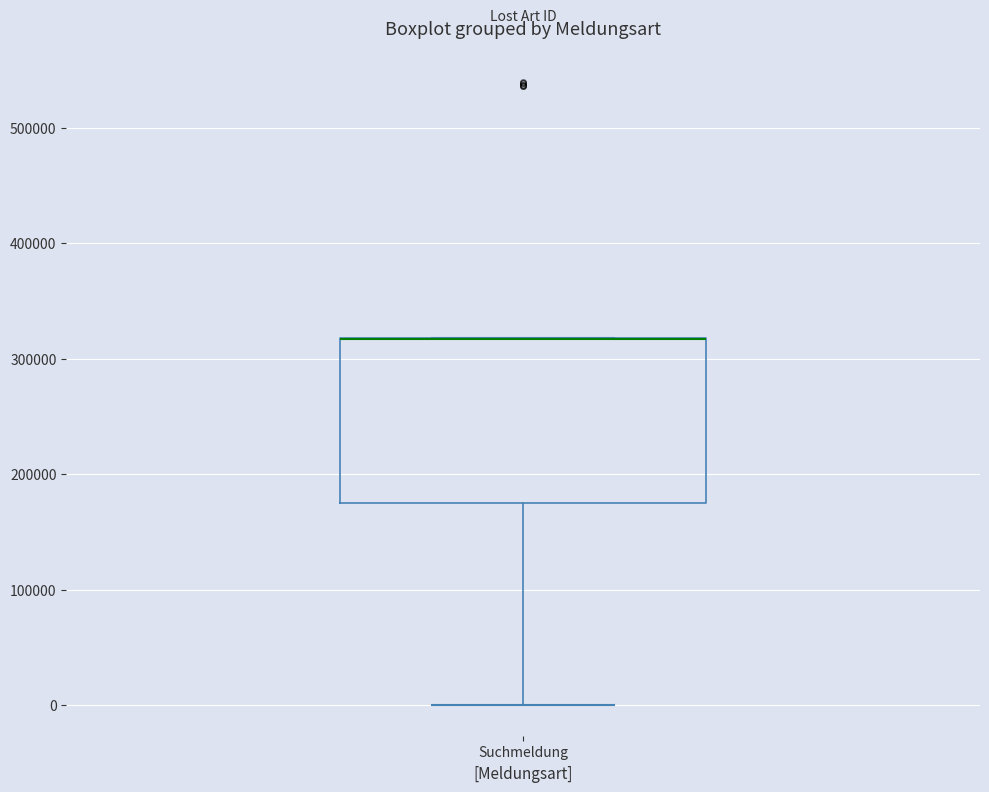

Where is the upper edge of the box for Suchmeldung on the y-axis? The values are not printed on the chart, so give them approximately, as read against the axis.

320000